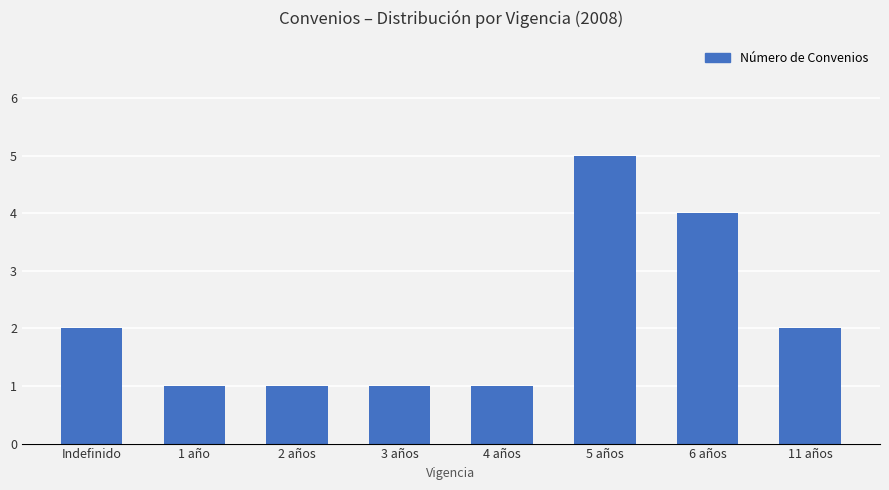

Reading left to right, list all the values displayed in this chart.

Indefinido=2	1 año=1	2 años=1	3 años=1	4 años=1	5 años=5	6 años=4	11 años=2